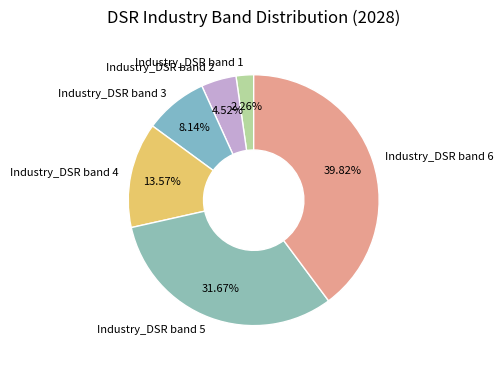

Which has a higher value, Industry_DSR band 2 or Industry_DSR band 6?

Industry_DSR band 6